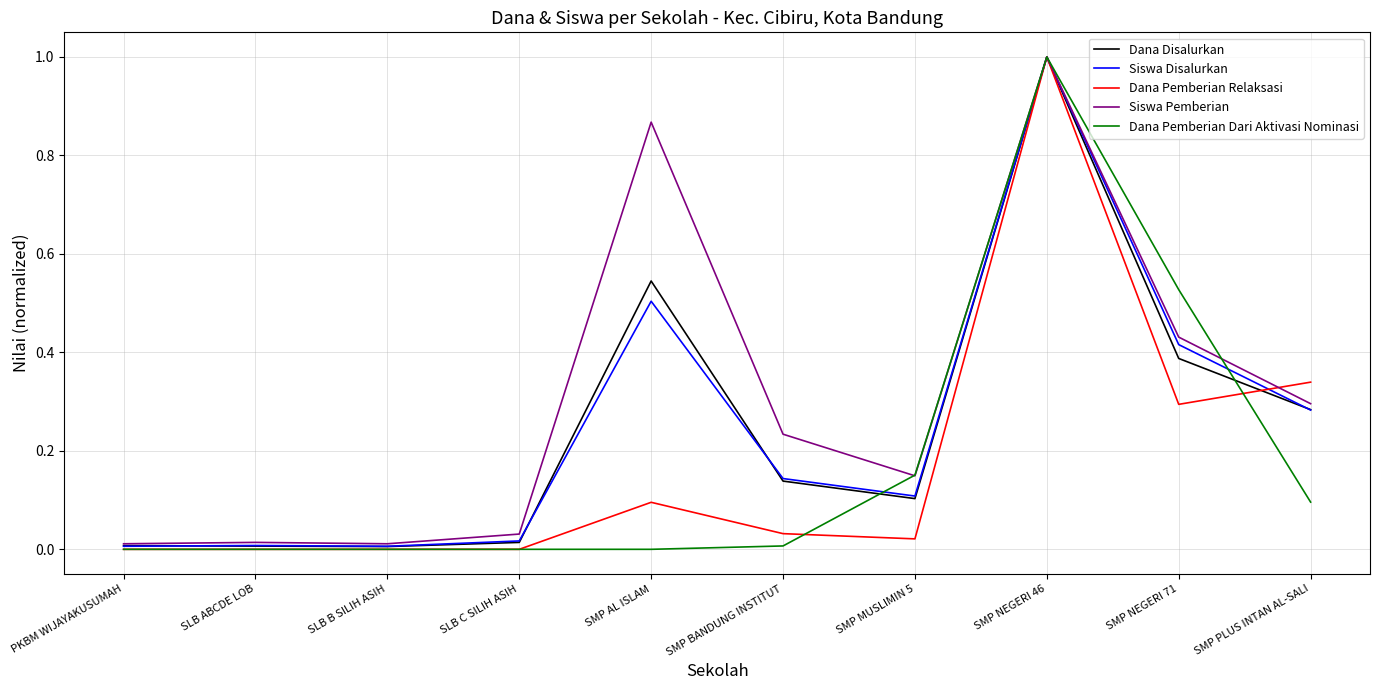

Which series has the largest total across all categories?

Siswa Pemberian